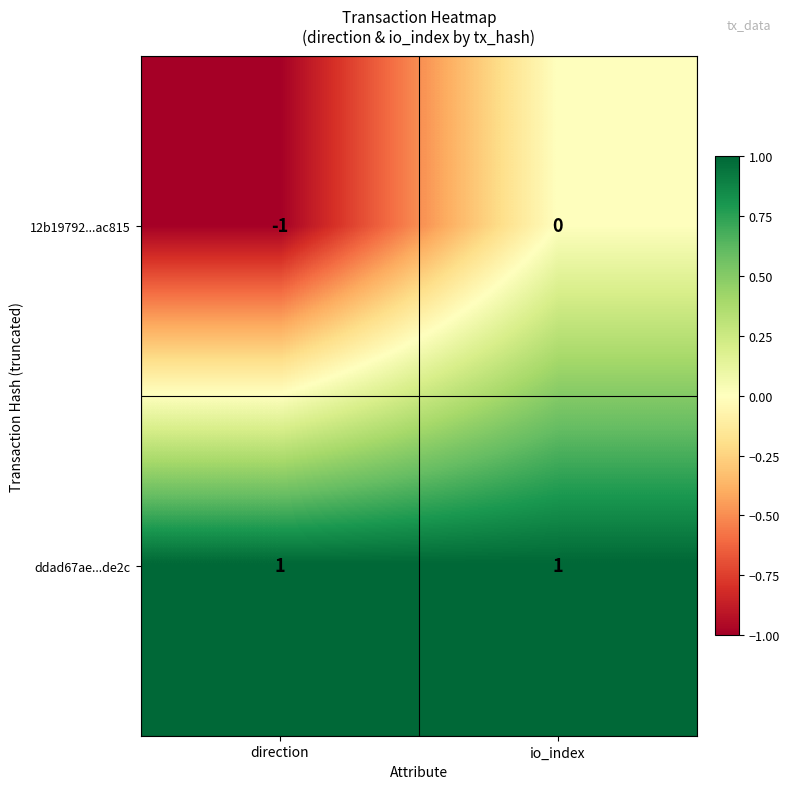

Is it true that ddad67ae...de2c equals 1 at direction?

True